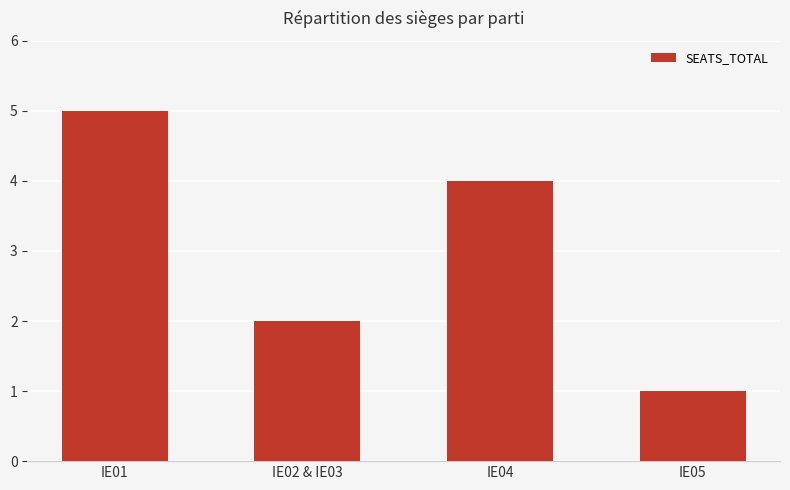

What is the average value?

3